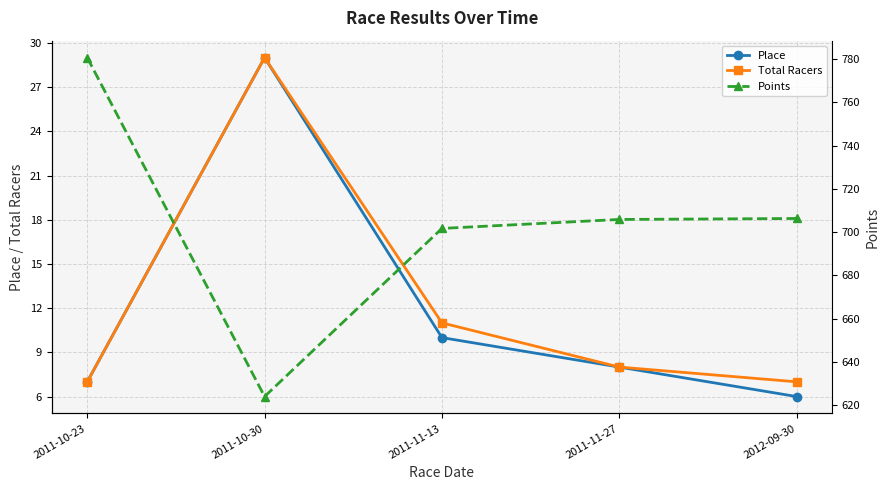

What is the greatest value displayed?

780.6